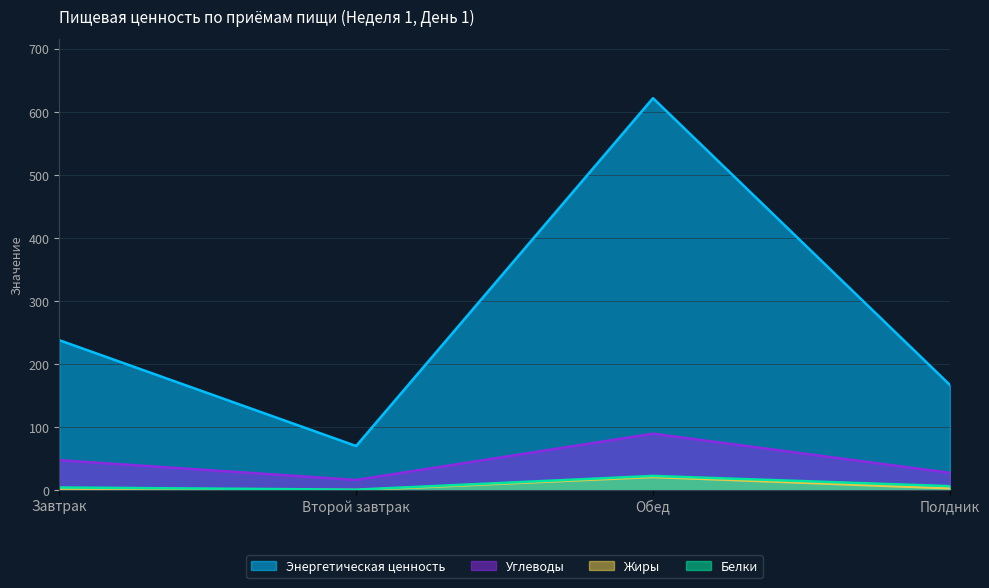

True or false: Энергетическая ценность and Углеводы cross at least once.

False